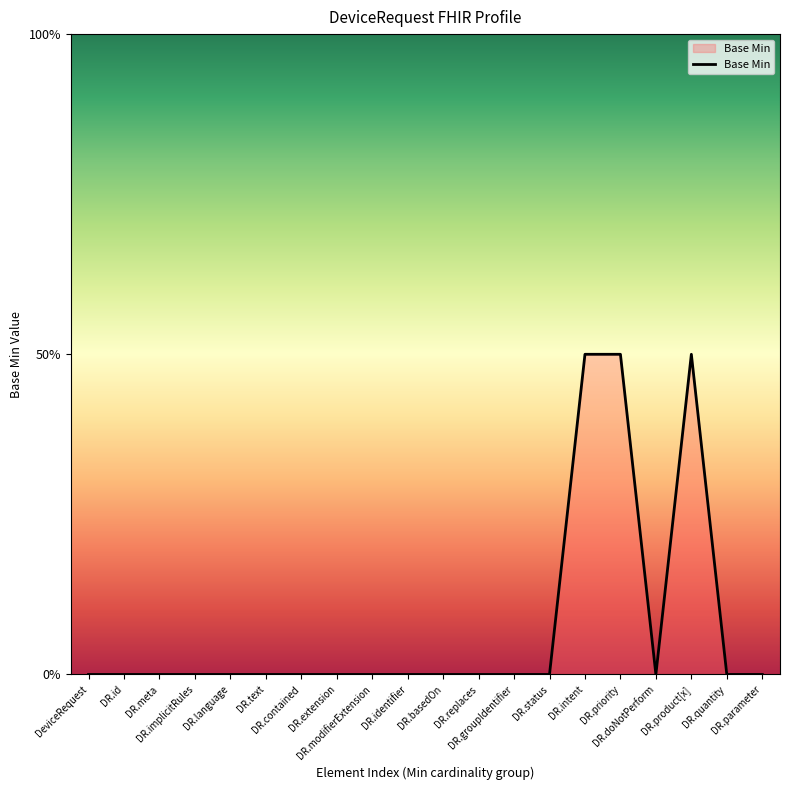

Is it true that the value at DR.contained is -1?

False